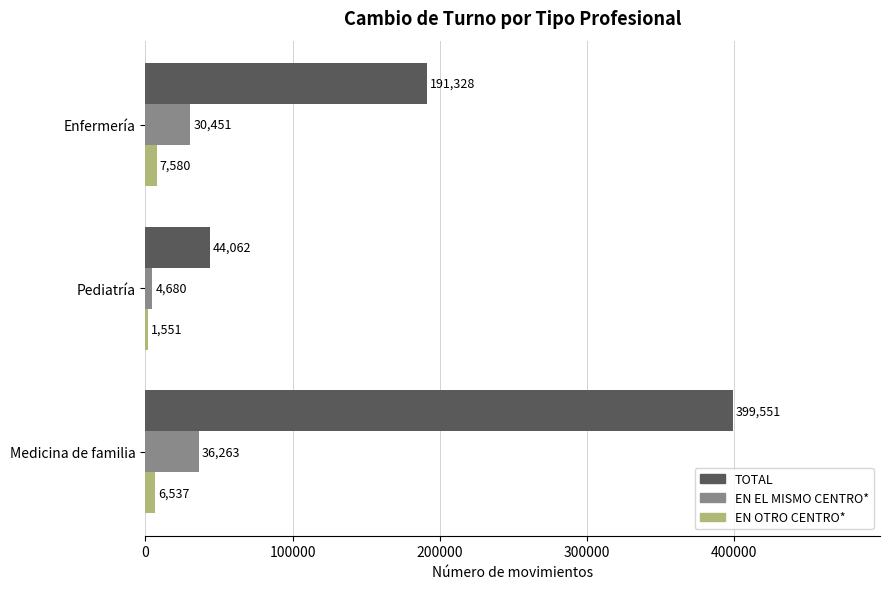

Which series has the largest range (max minus min)?

TOTAL